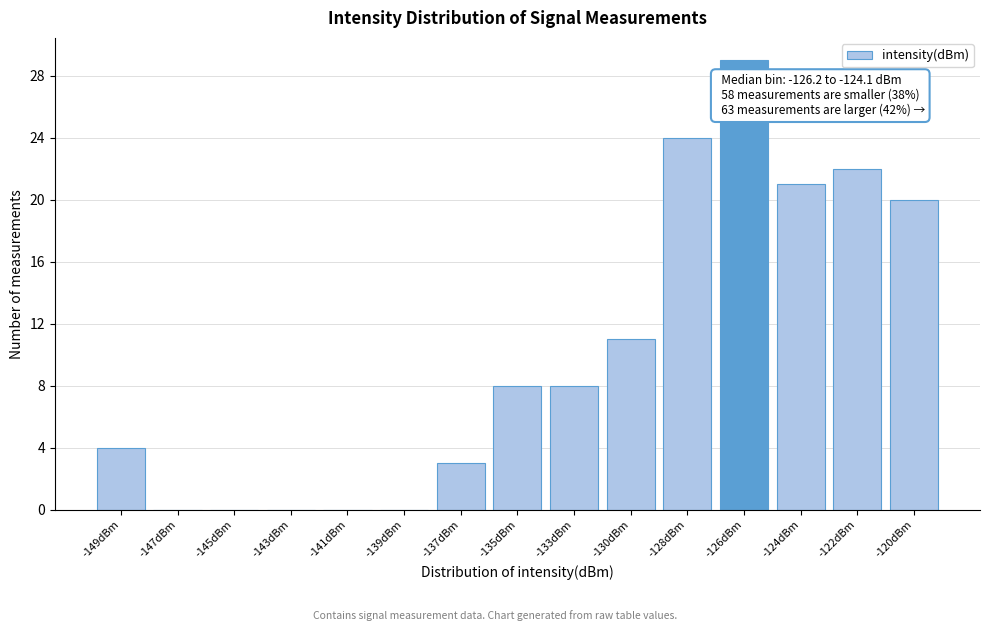

Reading left to right, extract all data points from this chart.

-149dBm=4	-147dBm=0	-145dBm=0	-143dBm=0	-141dBm=0	-139dBm=0	-137dBm=3	-135dBm=8	-133dBm=8	-130dBm=11	-128dBm=24	-126dBm=29	-124dBm=21	-122dBm=22	-120dBm=20